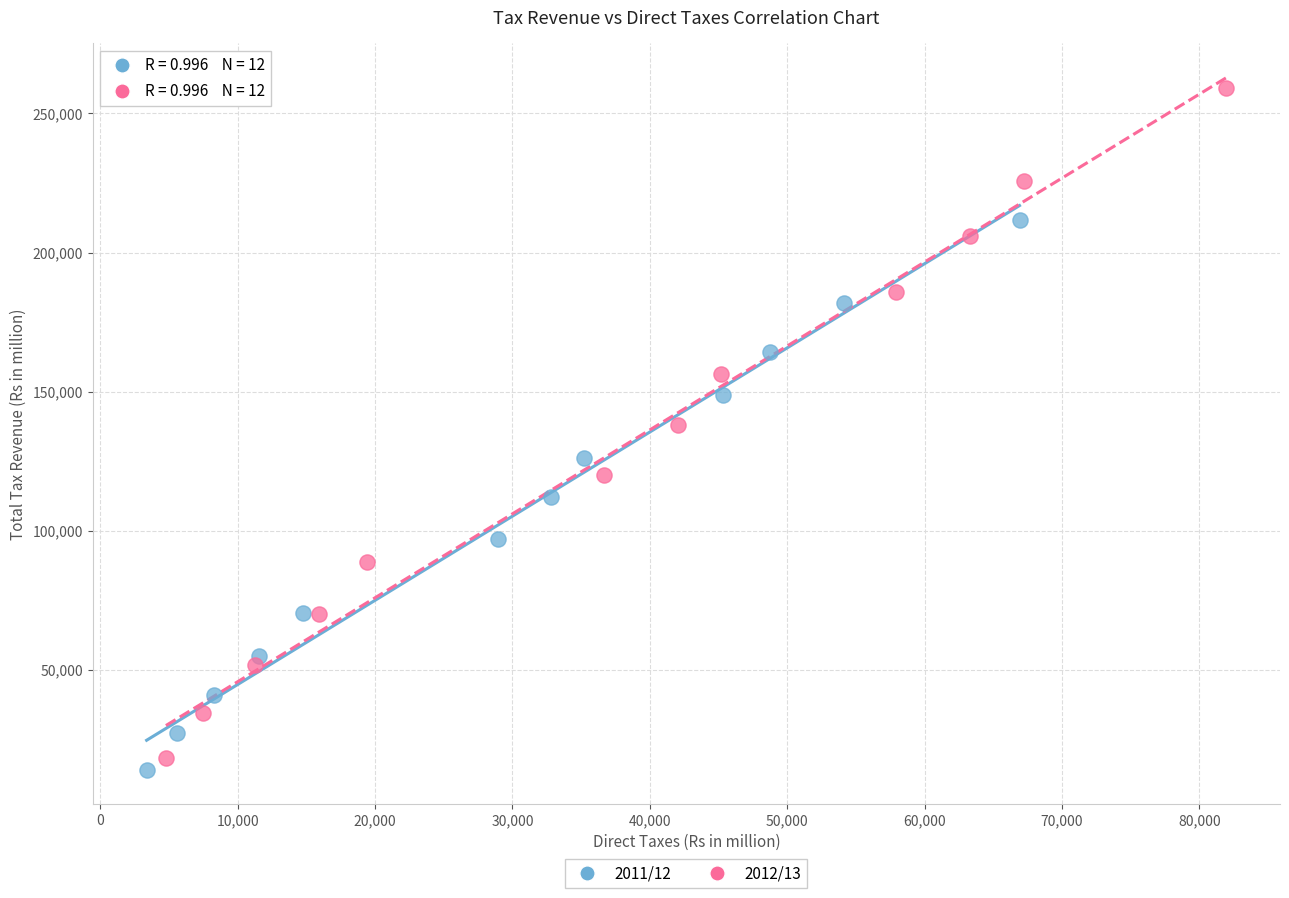

Which series contains the highest Y value?

2012/13